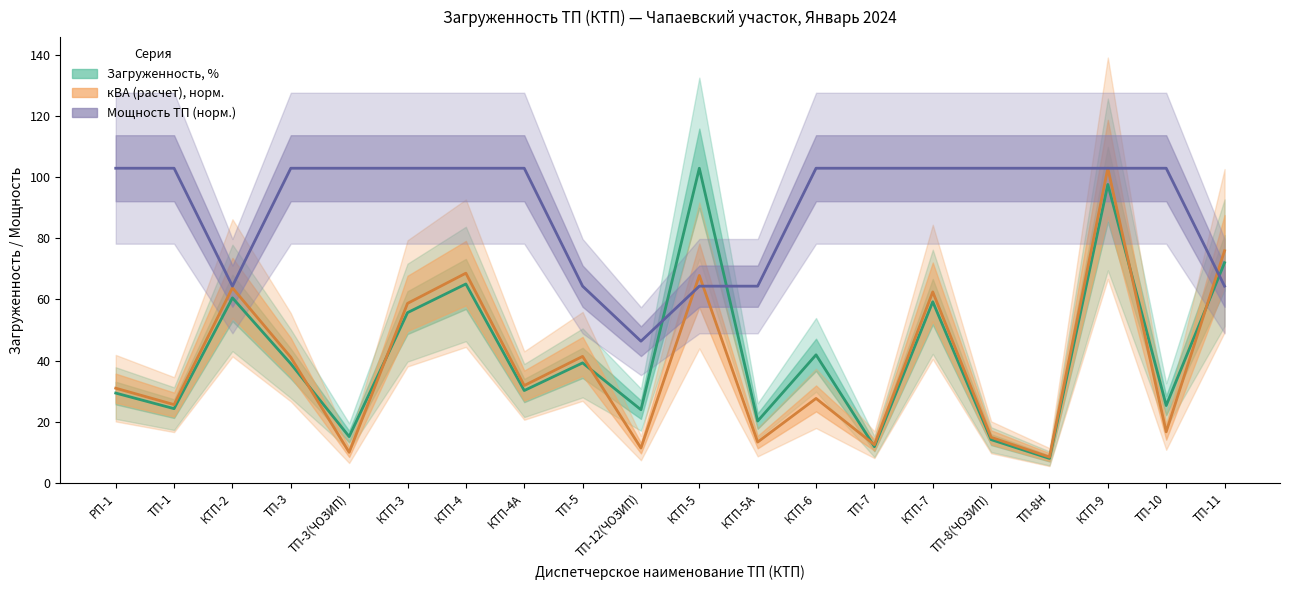

What position from the left is ТП-10?

19